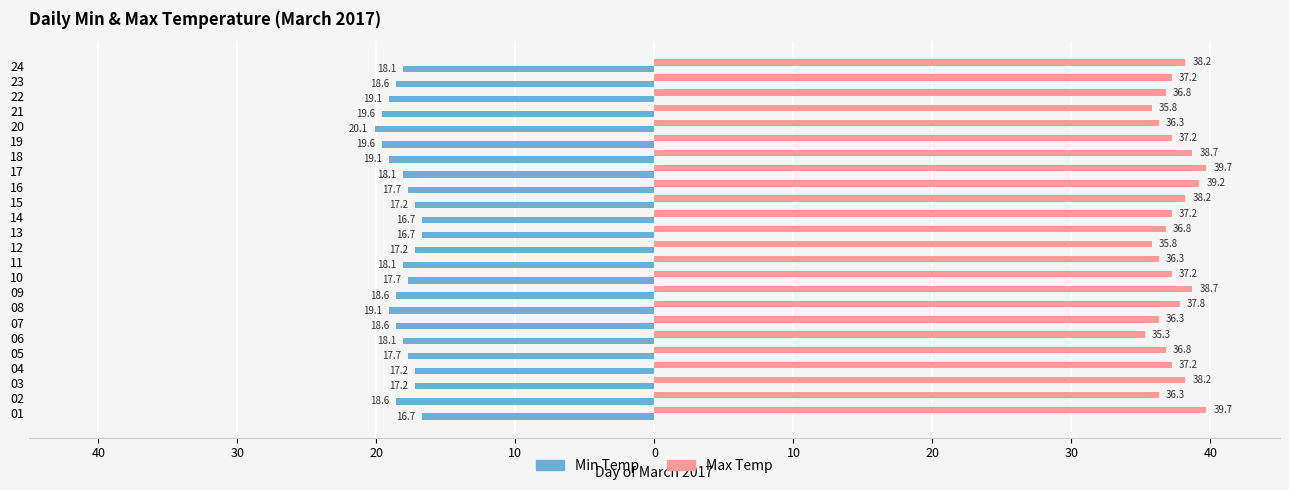

What are all the series names shown in the legend?

Min Temp, Max Temp